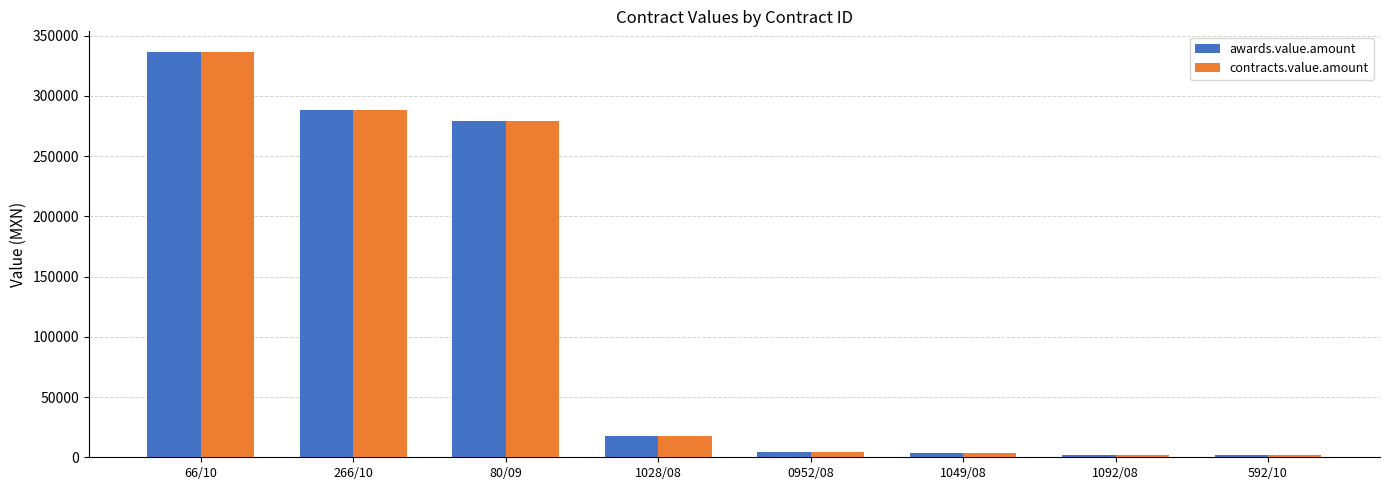

What is the difference between the second highest and minimum values in the contracts.value.amount series?

286338.9